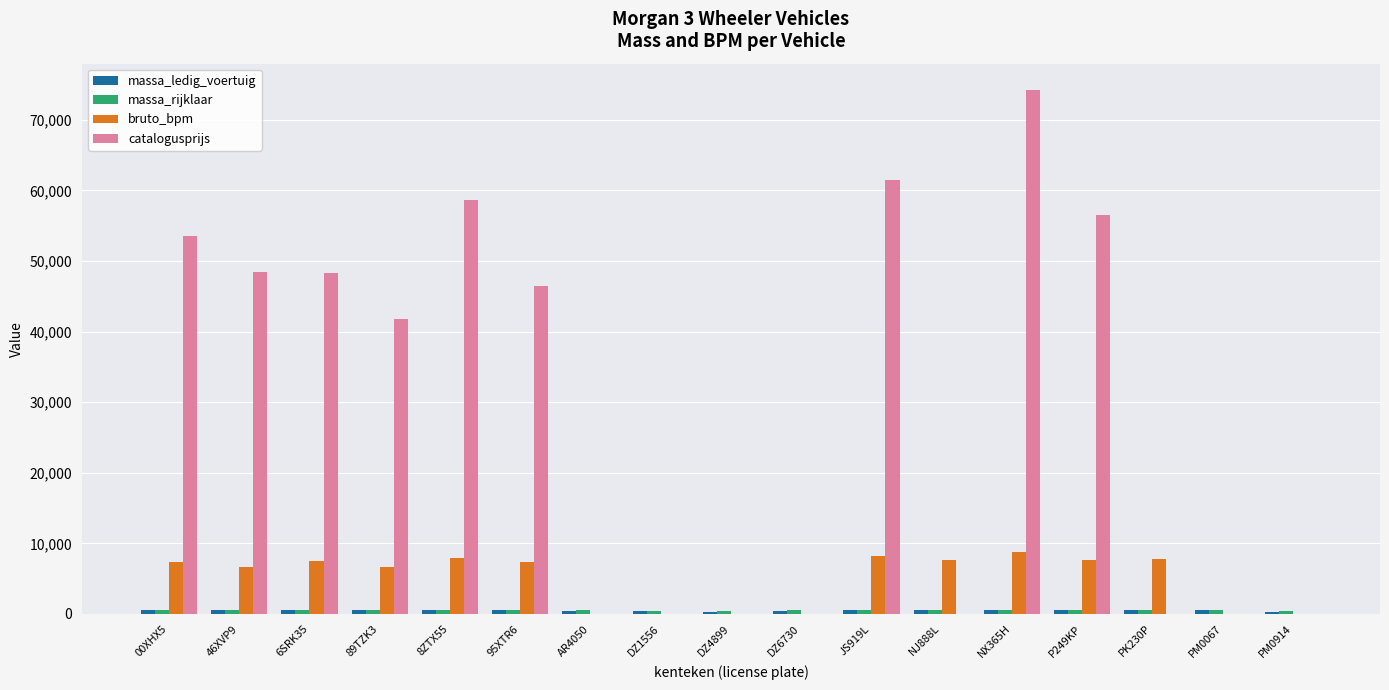

Which category has the highest value across all series?

NX365H